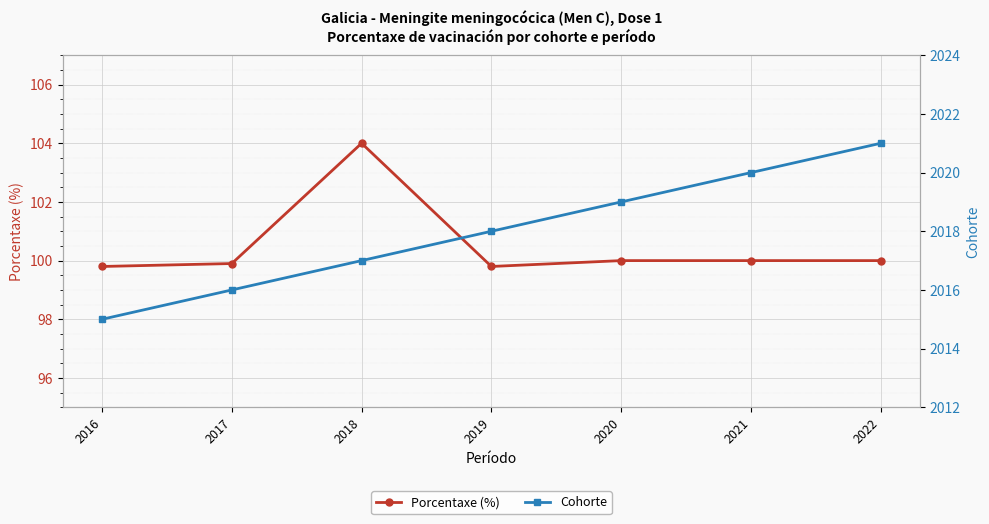

Count the Cohorte values in the range 2016 to 2020.

5